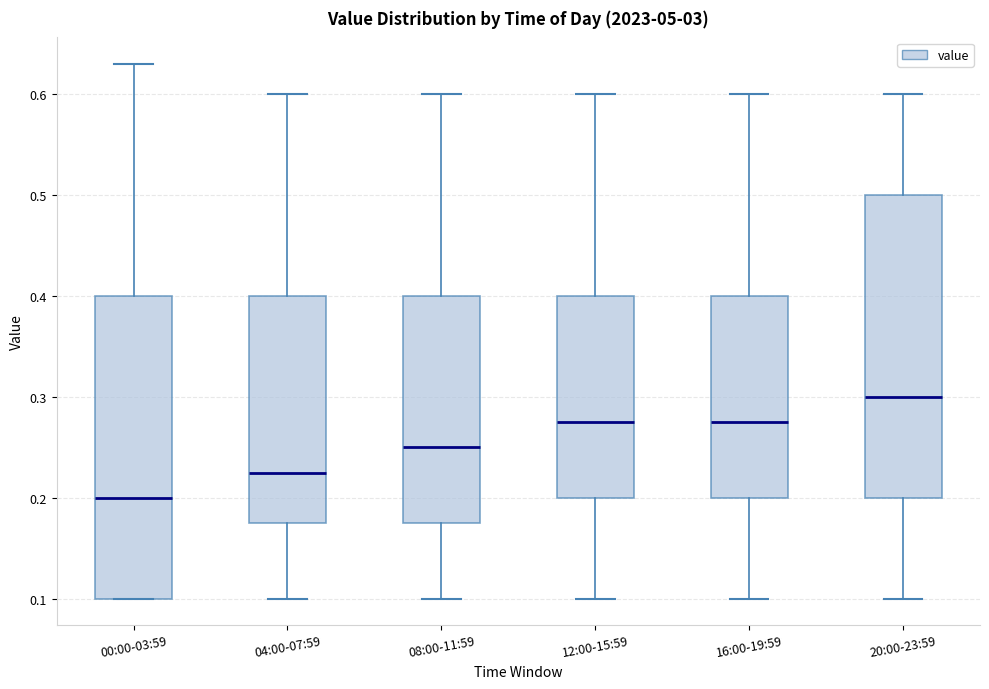

Which box's median line is the highest?

20:00-23:59